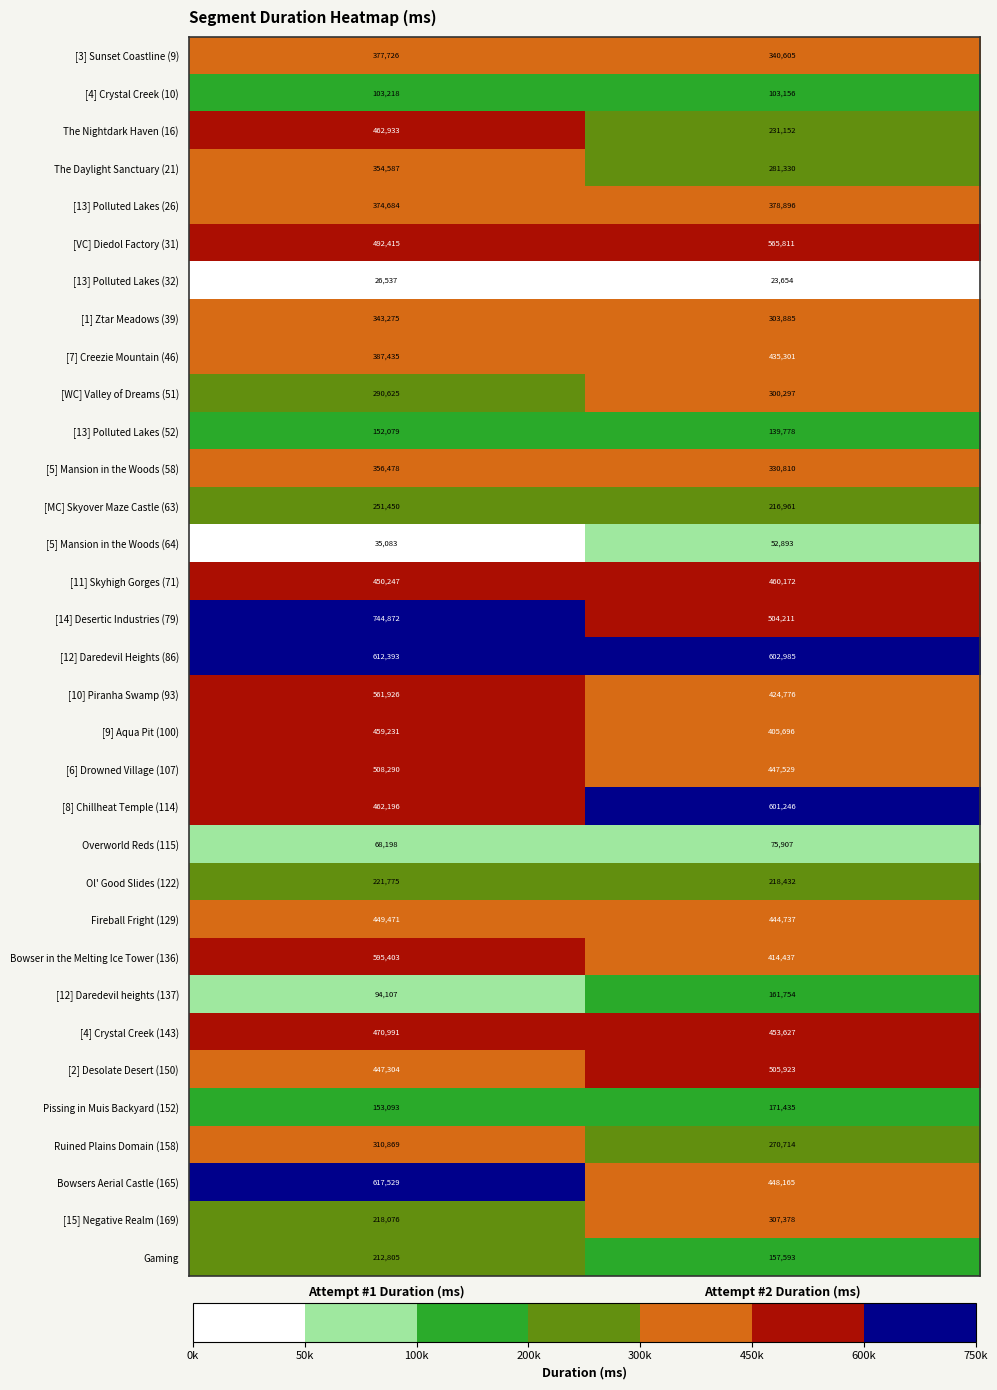

What value does the [5] Mansion in the Woods (58) series have at Attempt #1 Duration (ms), to the nearest 10?

356480